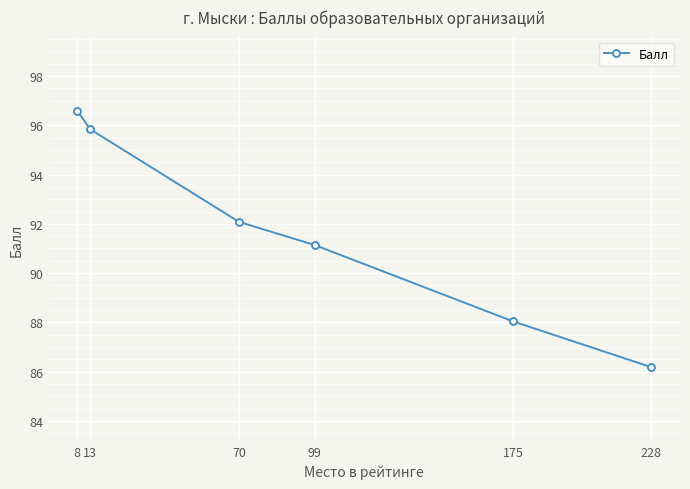

How many lines are shown in the chart?

1